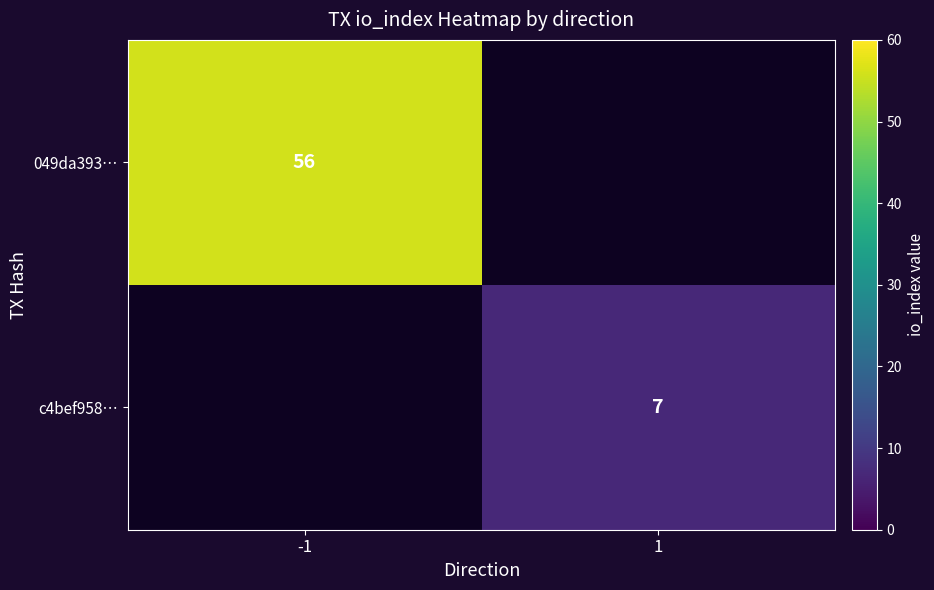

The value of 049da393… at -1 is 37. True or false?

False